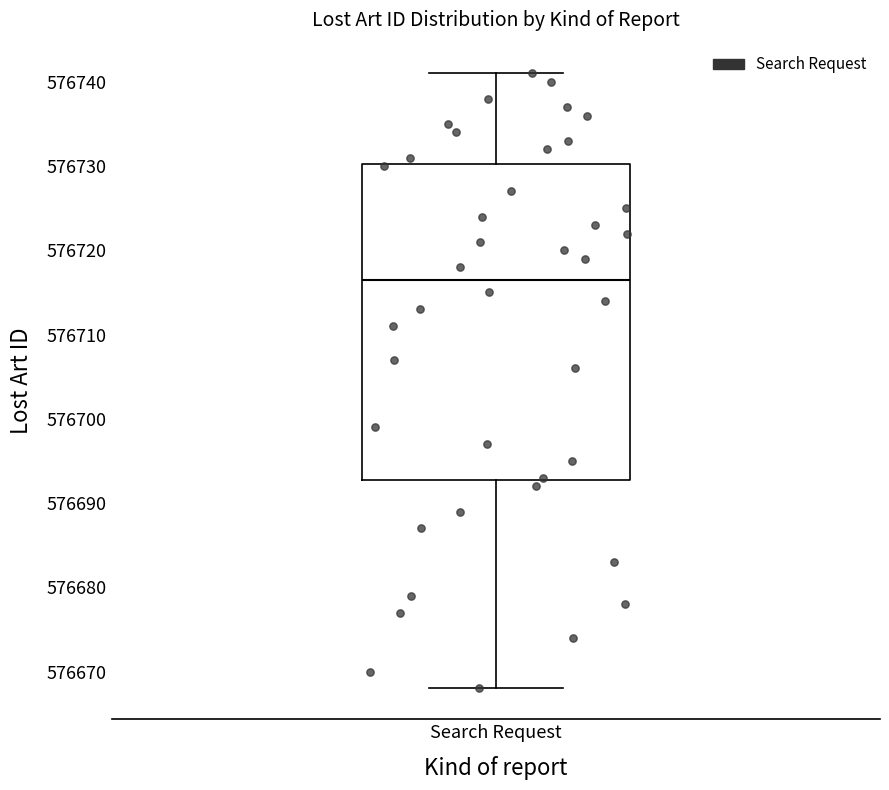

Where is the upper edge of the box for Search Request on the y-axis? The values are not printed on the chart, so give them approximately, as read against the axis.

576730